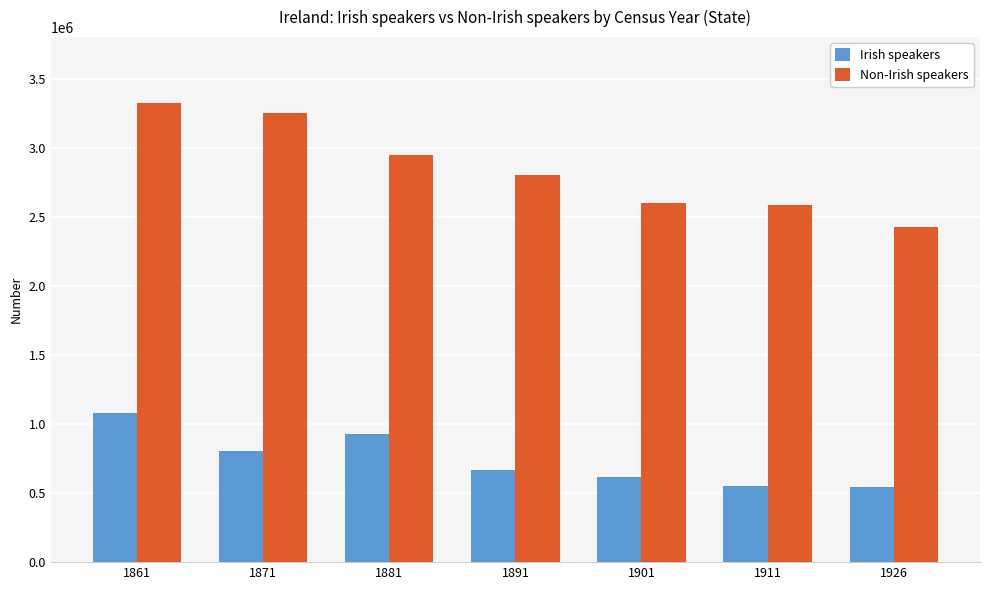

The value of Irish speakers at 1881 is 924781. True or false?

True